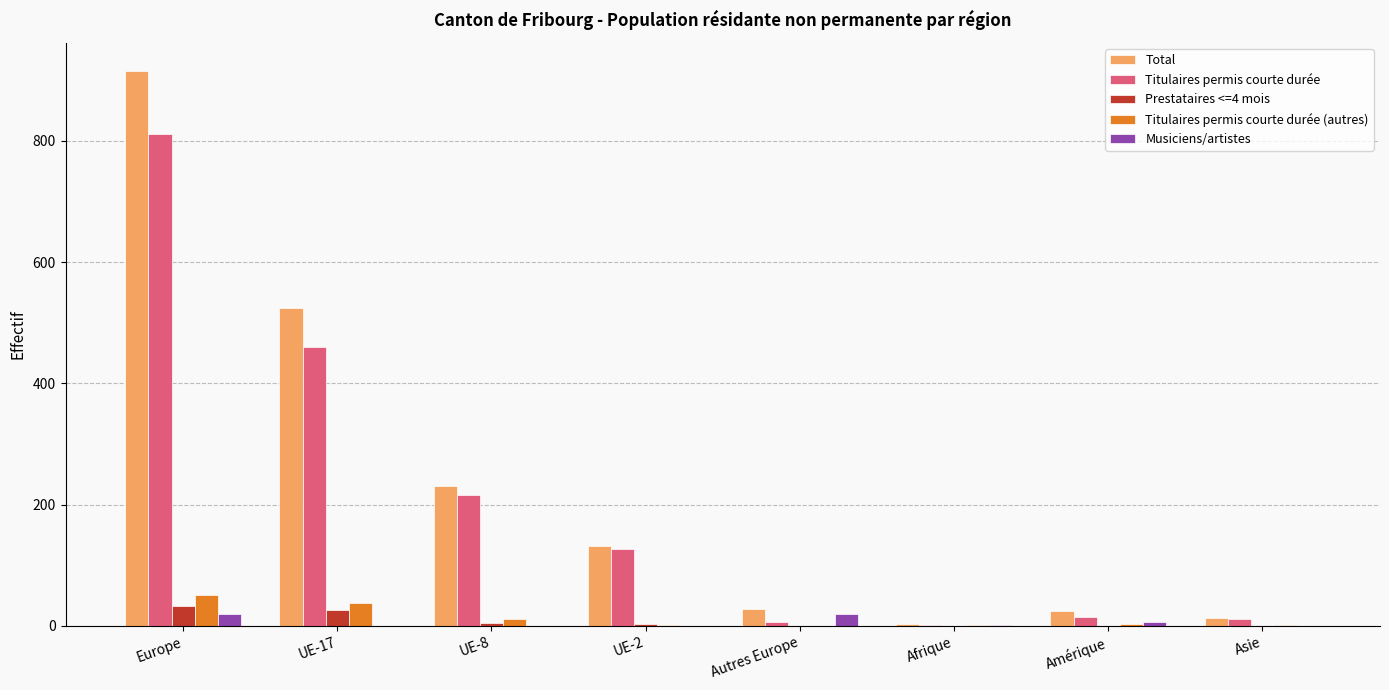

What is the maximum value shown in the chart?

916